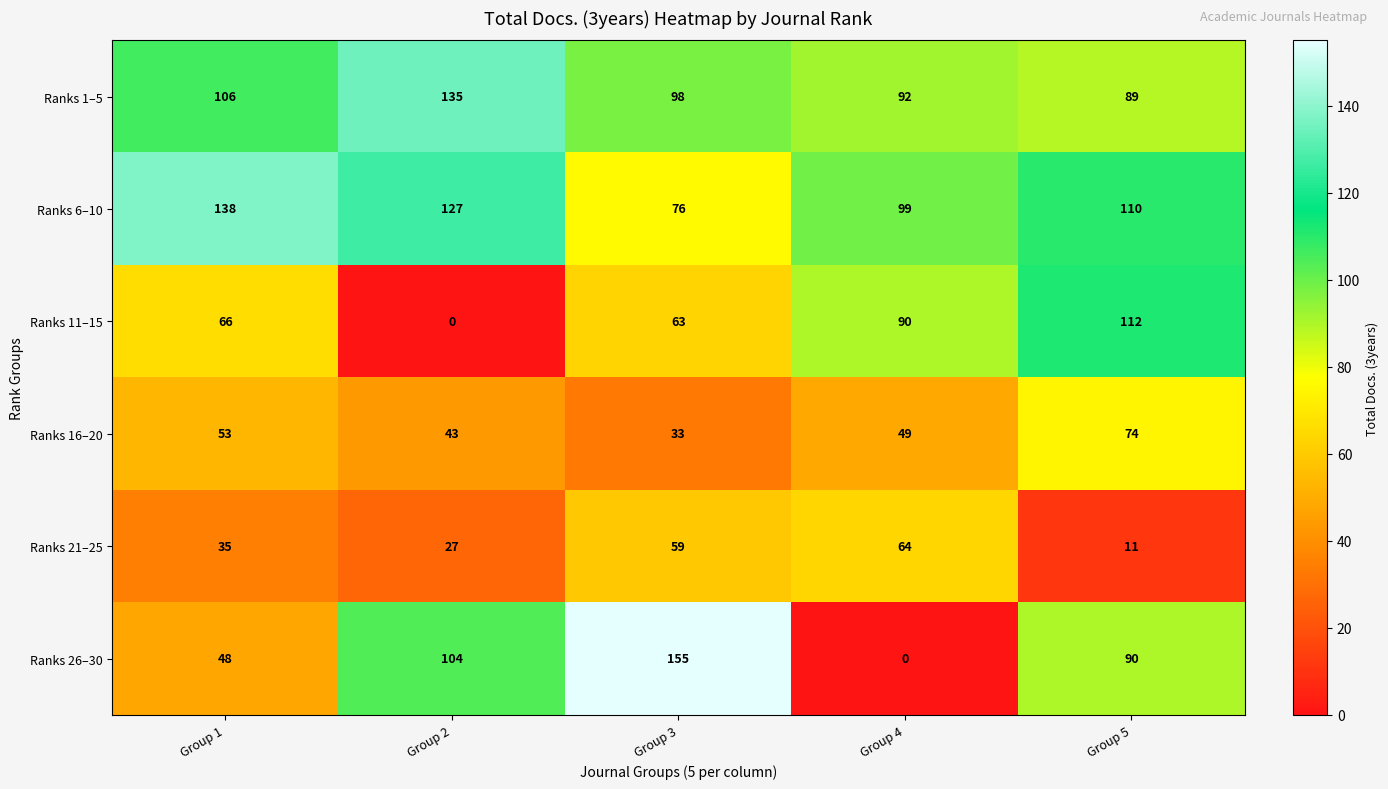

Reading left to right, transcribe all the data shown in this chart.

Ranks 1–5: 106	135	98	92	89
Ranks 6–10: 138	127	76	99	110
Ranks 11–15: 66	0	63	90	112
Ranks 16–20: 53	43	33	49	74
Ranks 21–25: 35	27	59	64	11
Ranks 26–30: 48	104	155	0	90